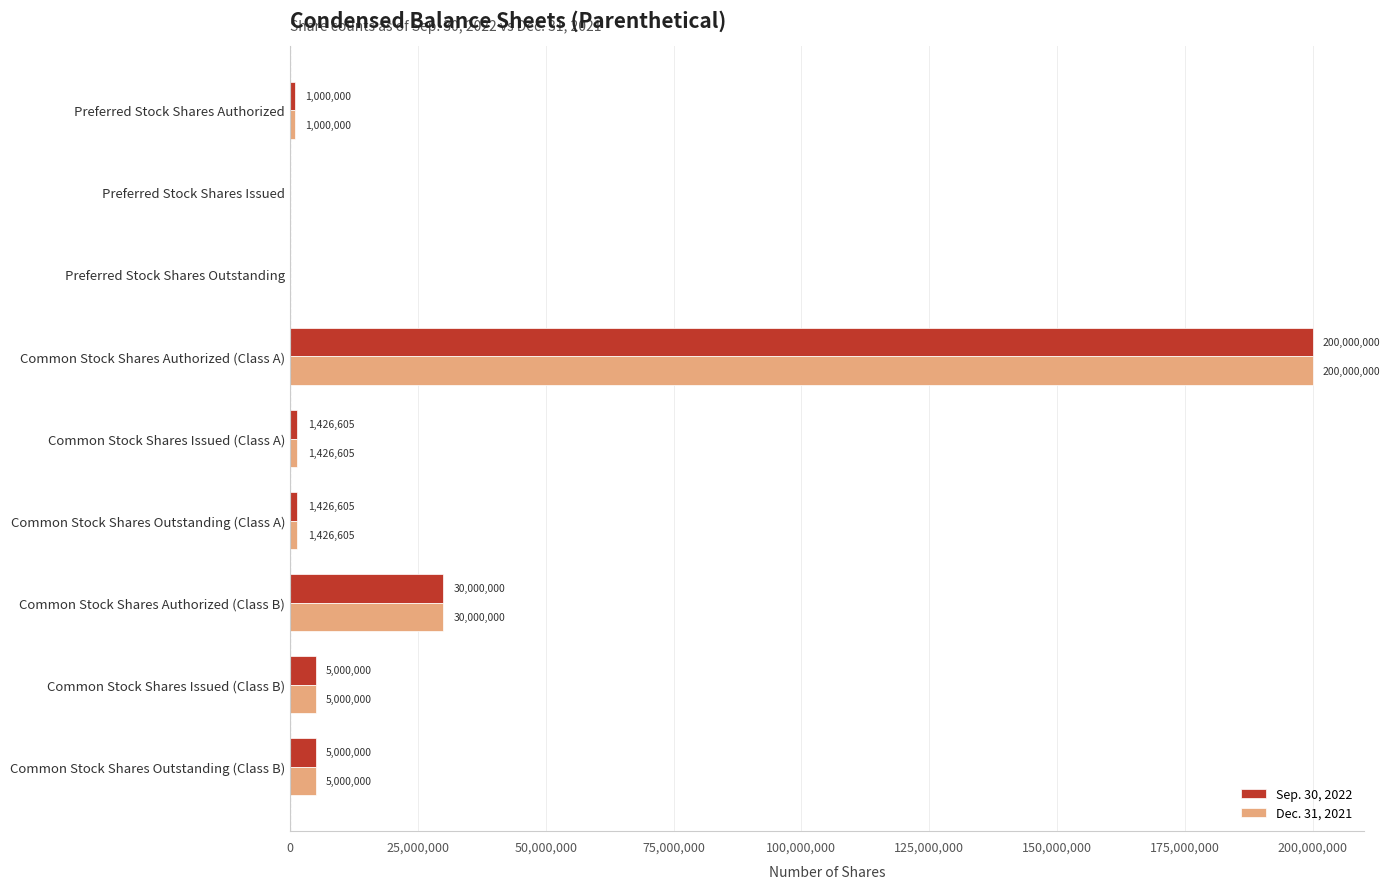

What is the highest value of the Sep. 30, 2022 series?

200000000